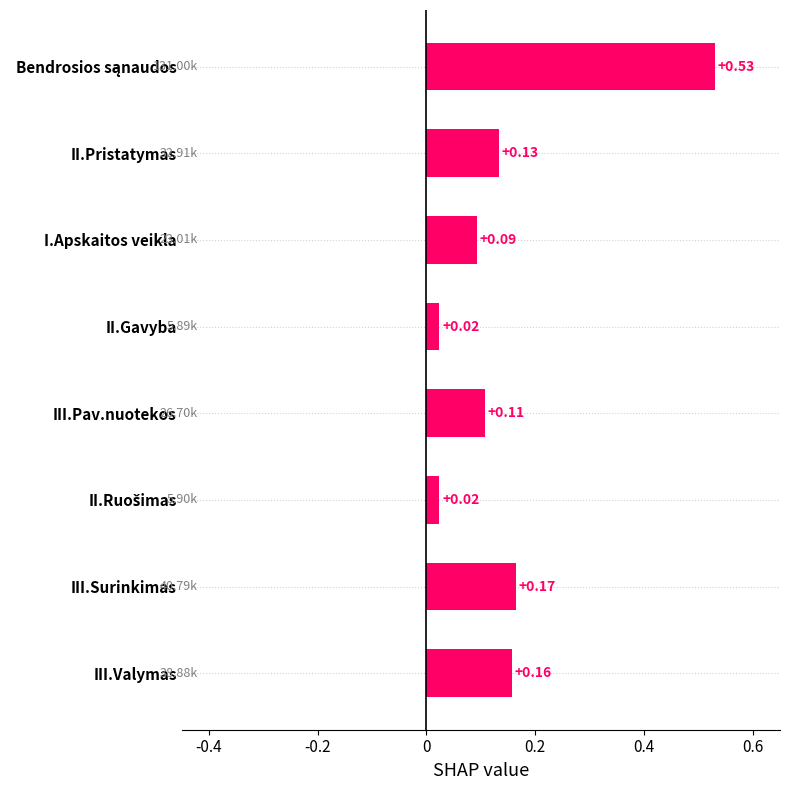

What is the label of the 5th bar from the bottom?

II.Gavyba